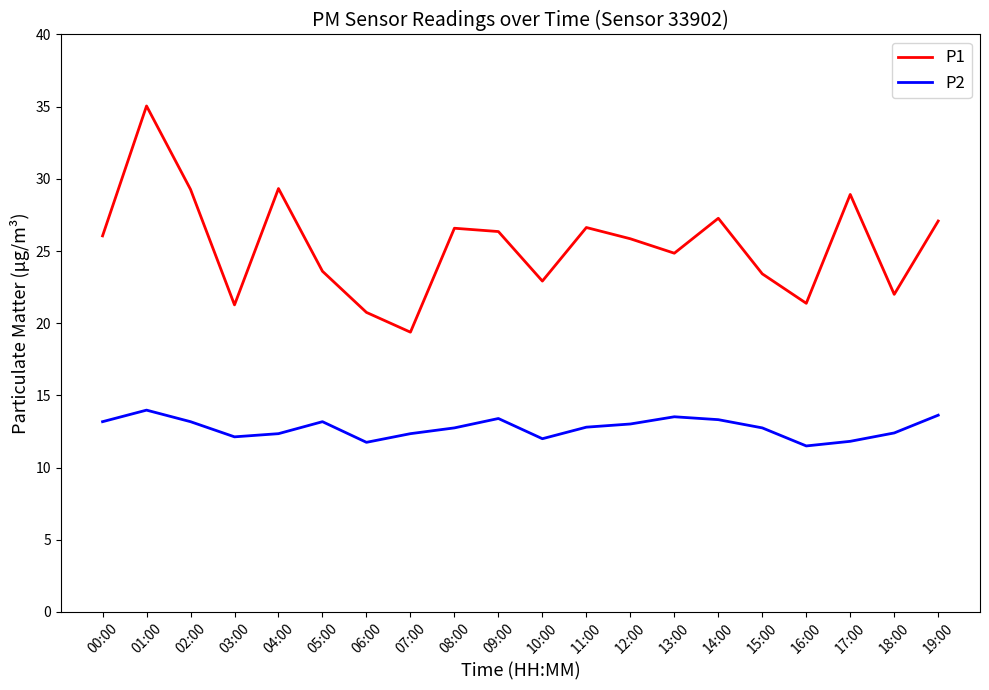

Does the chart have visible grid lines?

No